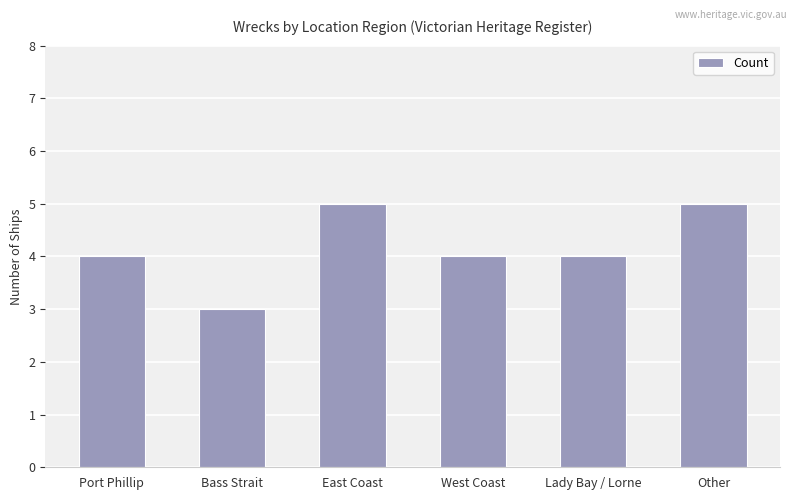

What is the difference between the maximum and minimum values?

2